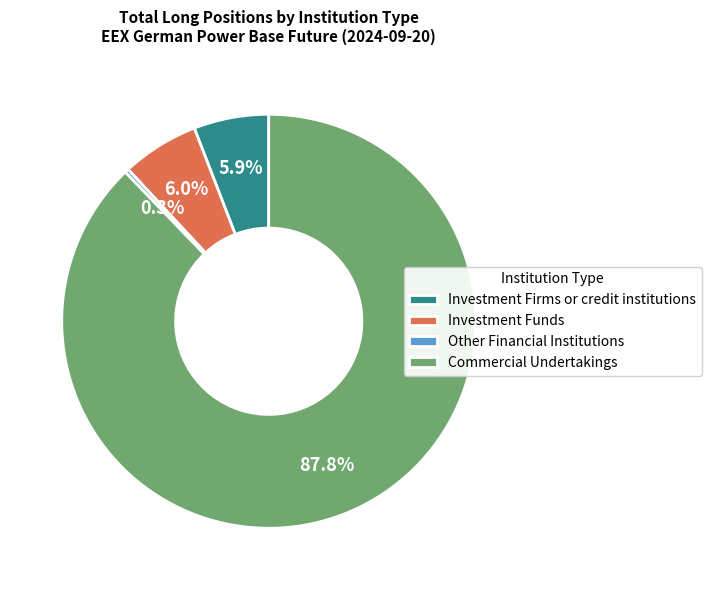

What percentage do Other Financial Institutions and Investment Funds together represent?

6.3%